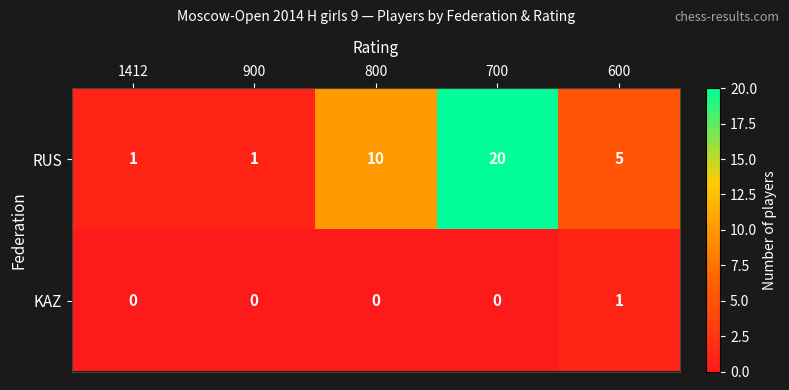

At 600, list the series in order from smallest to largest.

KAZ, RUS